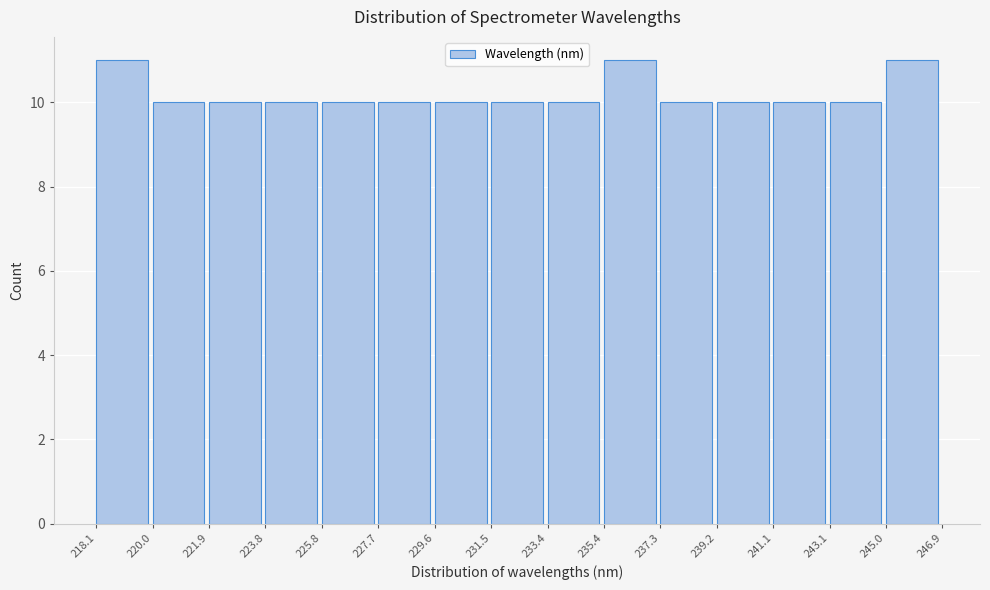

Reading left to right, list every bar in this chart as the range it spans on the x-axis followed by its height. The values are not printed on the chart, so give them approximately, as read against the axis.

218.1 to 220.0: 11
220.0 to 221.9: 10
221.9 to 223.8: 10
223.8 to 225.8: 10
225.8 to 227.7: 10
227.7 to 229.6: 10
229.6 to 231.5: 10
231.5 to 233.4: 10
233.4 to 235.4: 10
235.4 to 237.3: 11
237.3 to 239.2: 10
239.2 to 241.1: 10
241.1 to 243.1: 10
243.1 to 245.0: 10
245.0 to 246.9: 11